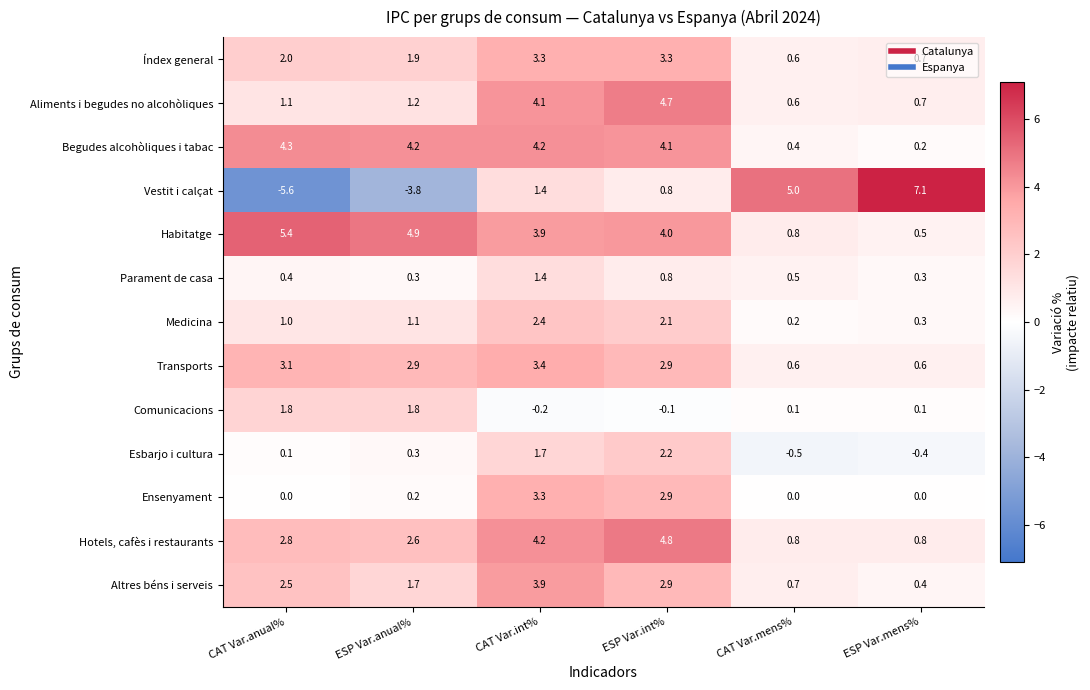

Read the Altres béns i serveis value at ESP Var.mens%.

0.4